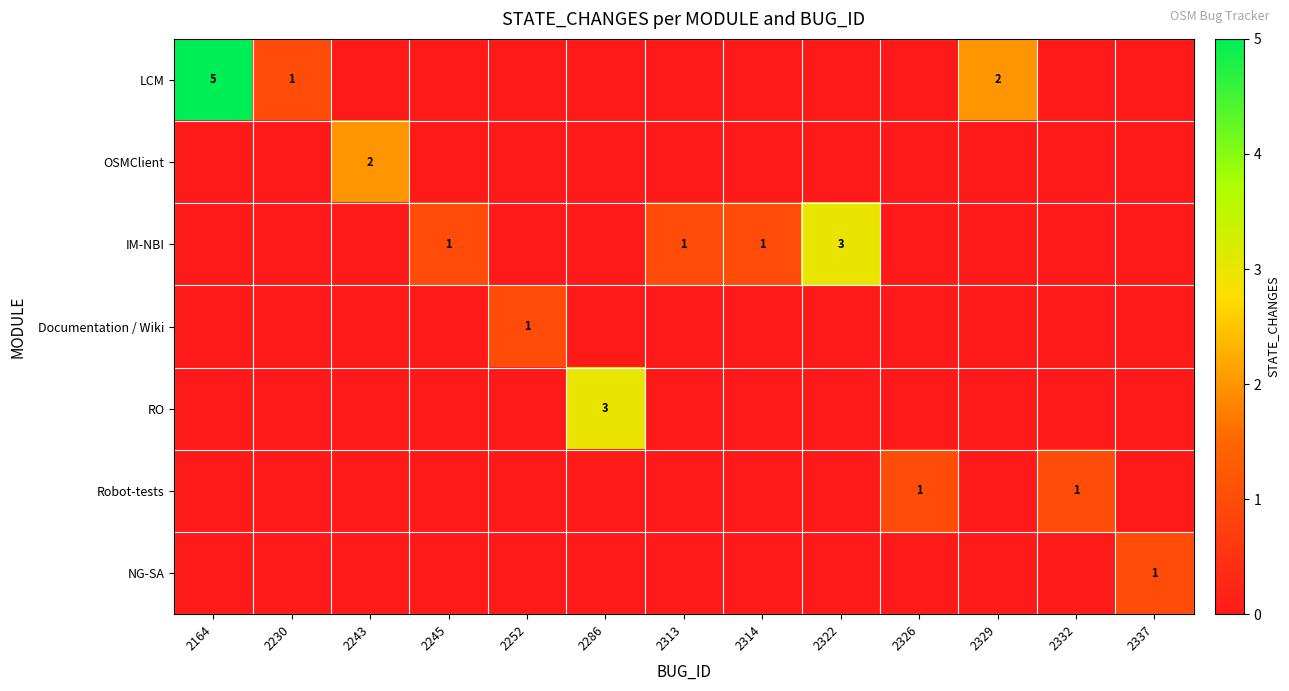

At which category is the sum across all series the highest?

2164